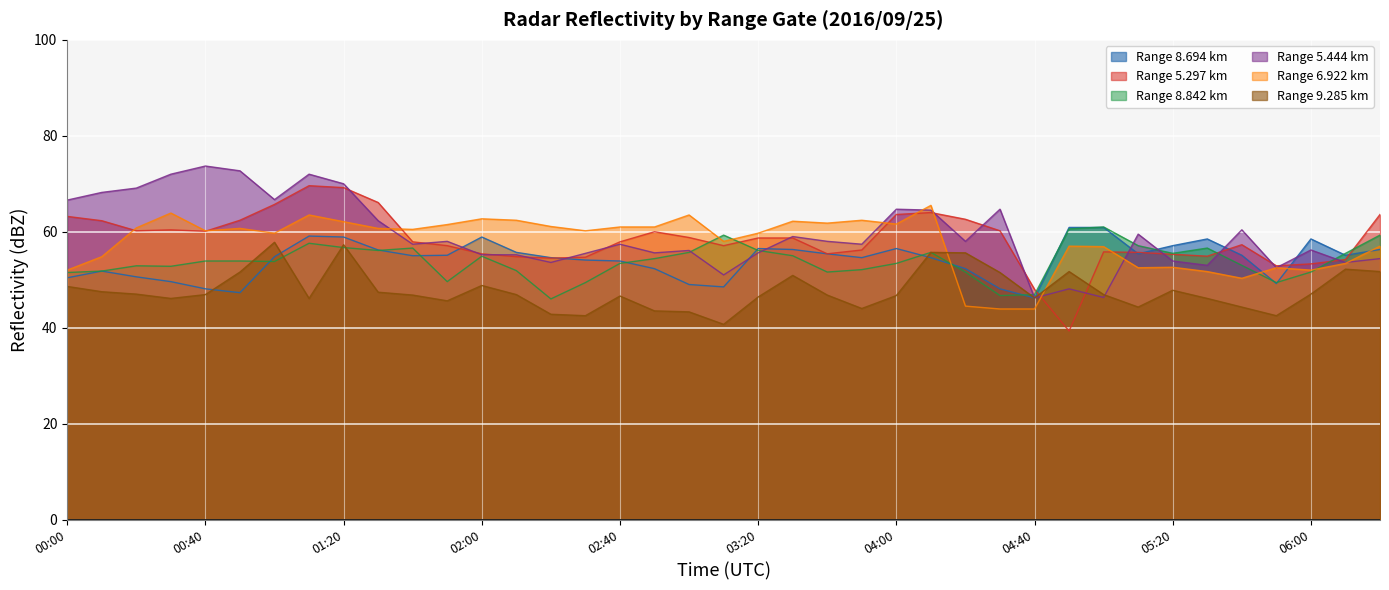

Which series changed the most between 02:50 and 04:50?

5.297